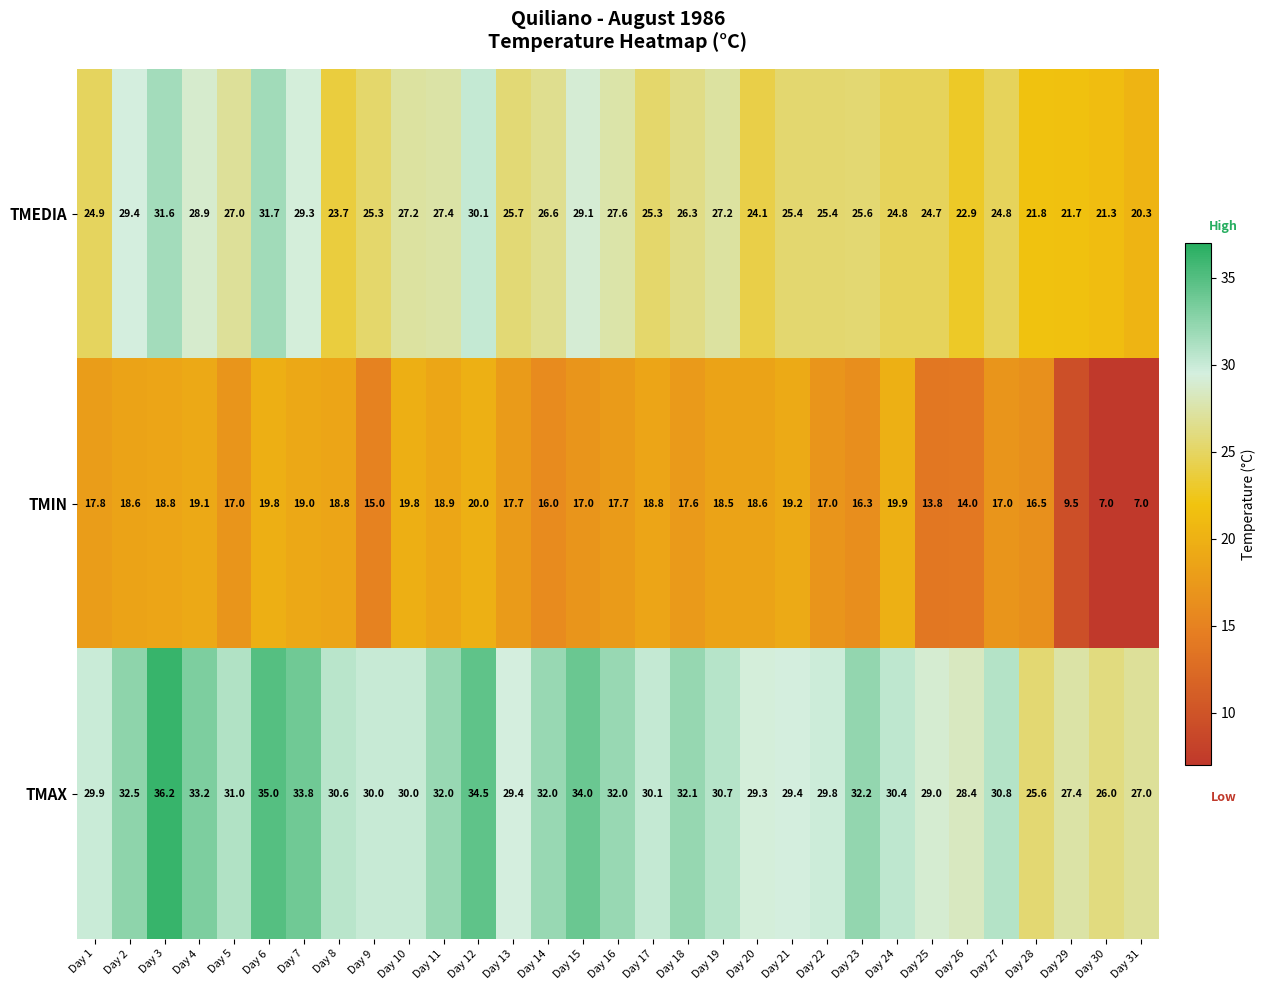

Which category has the lowest value in the TMAX series?

Day 28